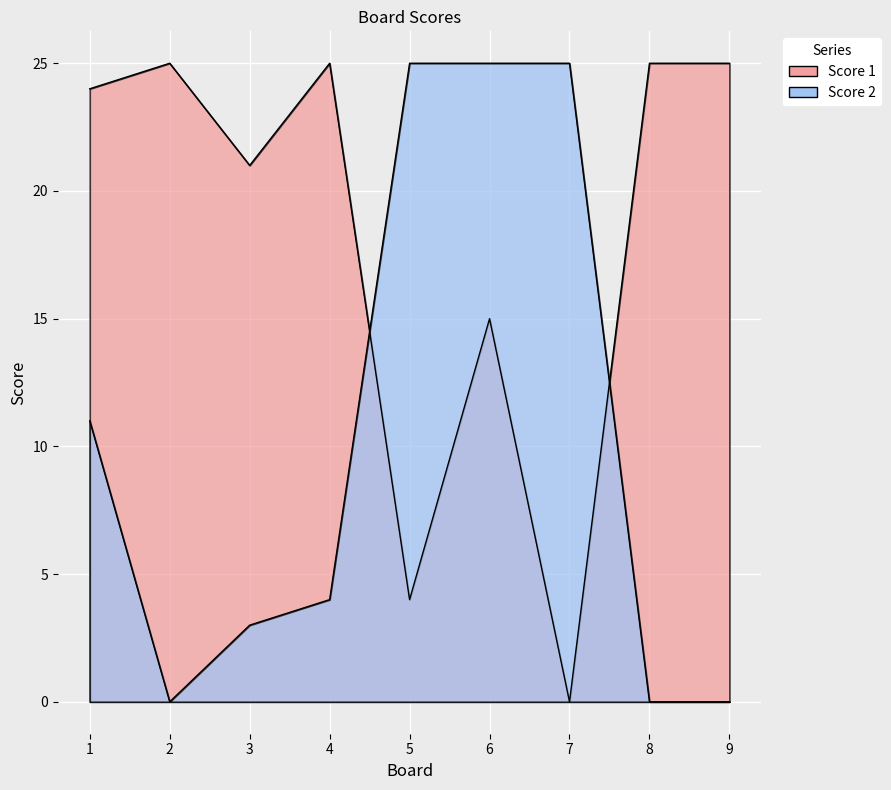

True or false: Score 1 has a value of 21 at 3.

True